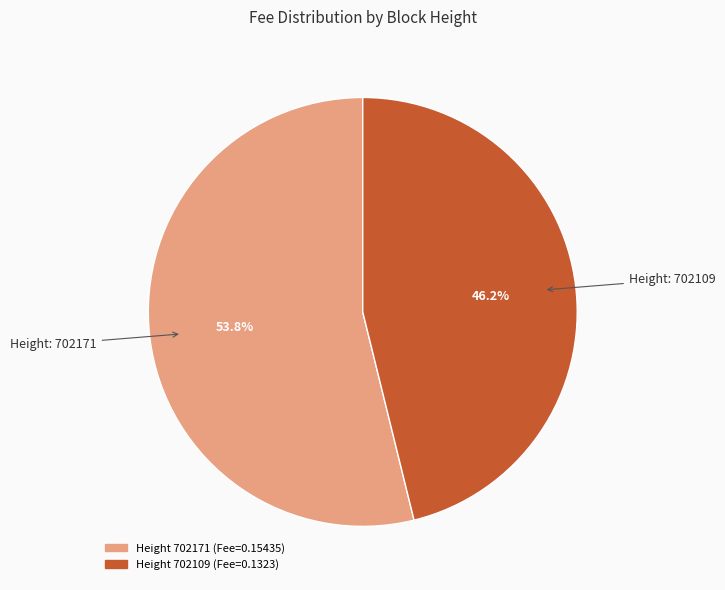

Is there a majority slice in this chart?

Yes